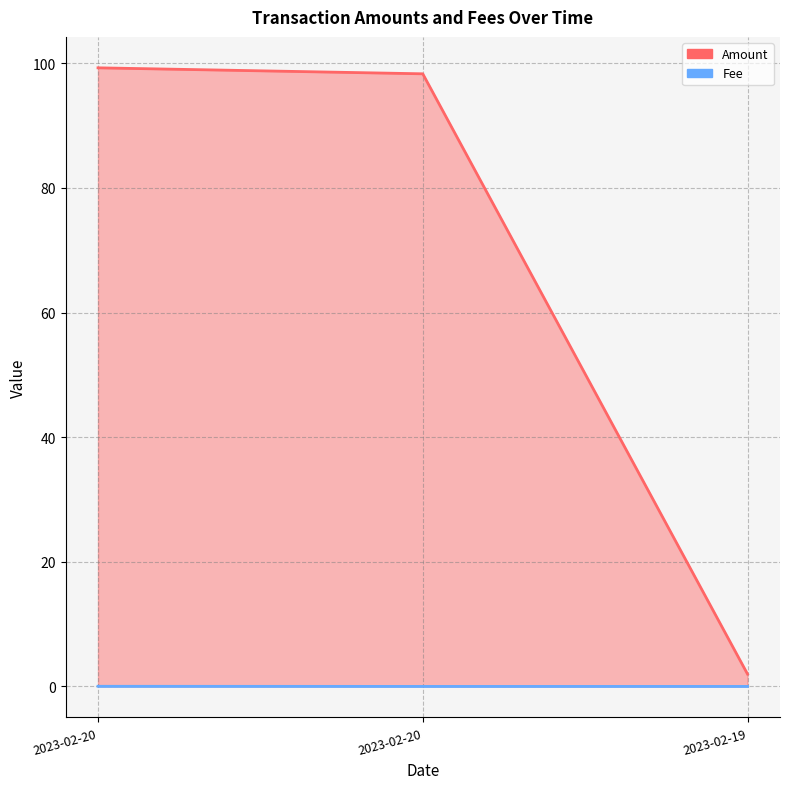

Rank the series by their maximum value, from lowest to highest.

Fee, Amount